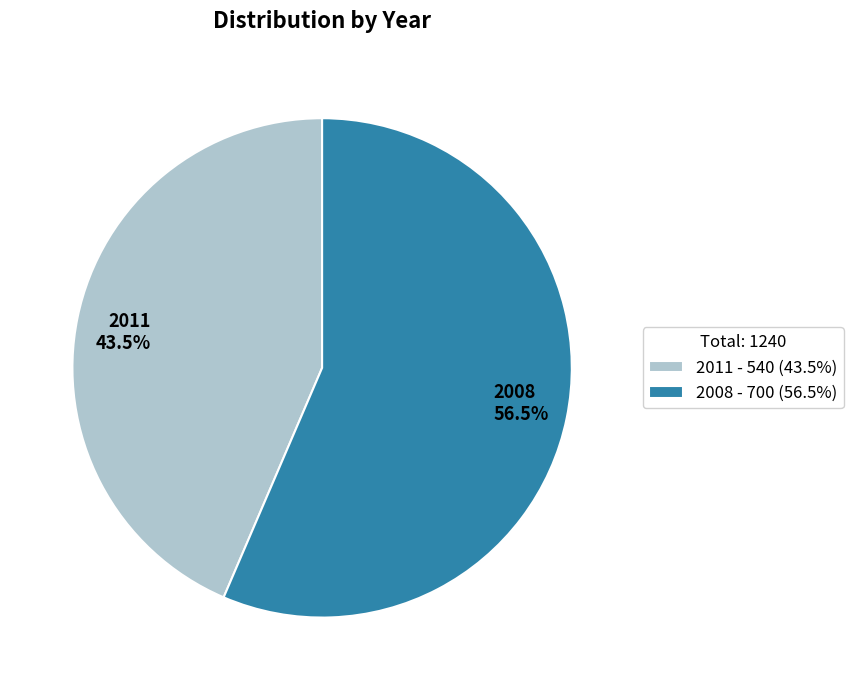

Count the number of slices in the pie.

2